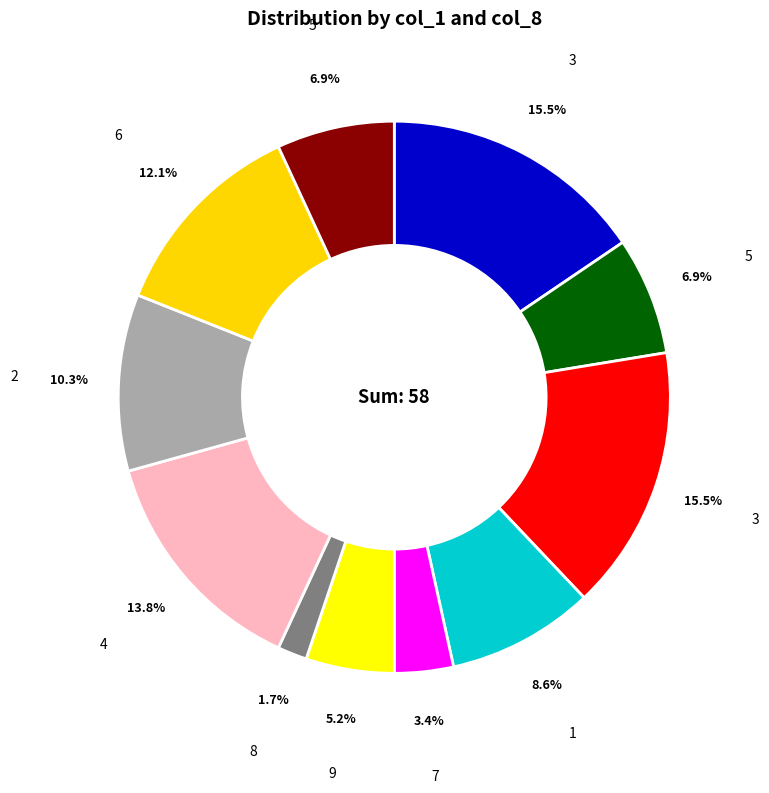

What is the smallest slice in the pie chart?

8